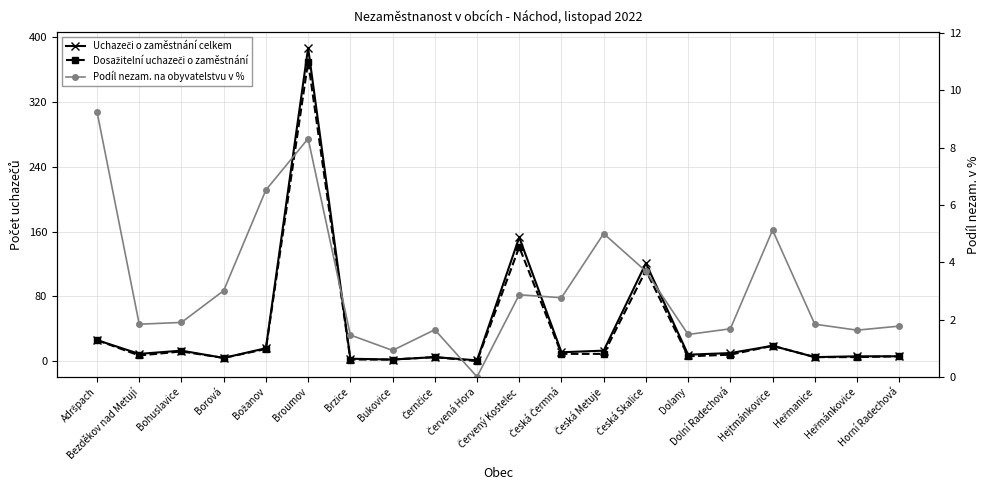

How many series are shown in this chart?

3